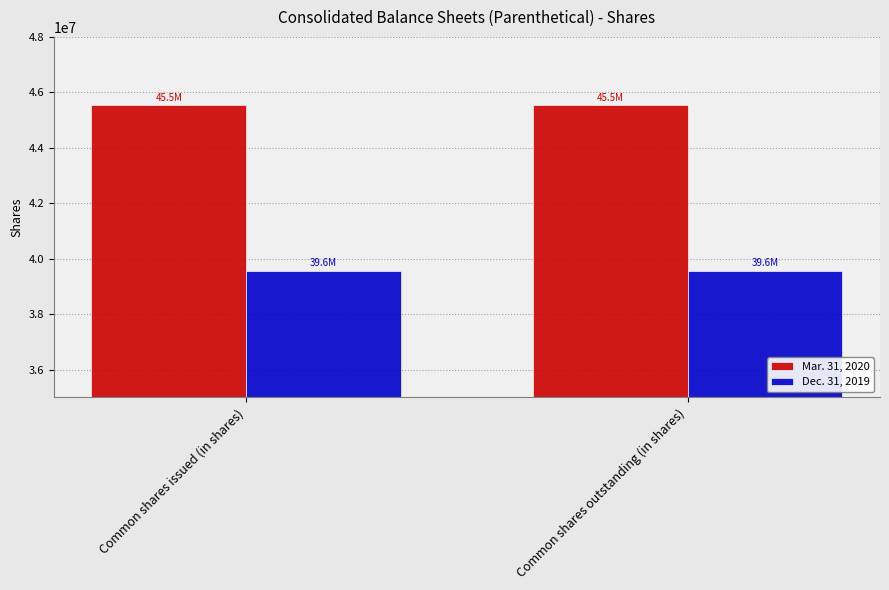

What is the minimum value for Mar. 31, 2020?

45533201